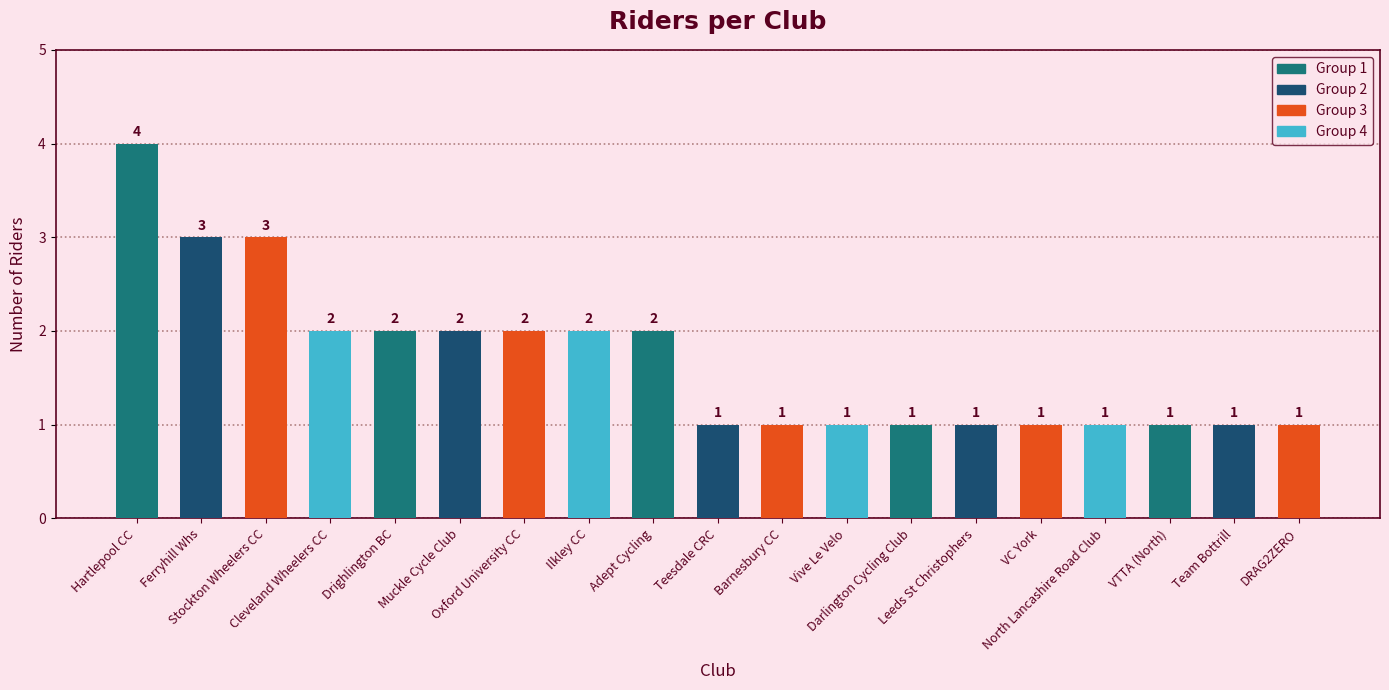

What is the difference between the maximum and minimum values?

3